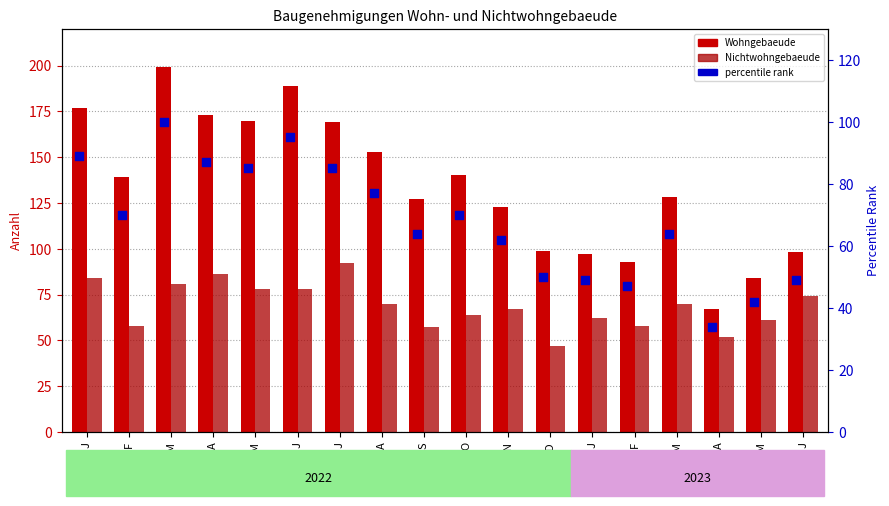

Which series has the largest total across all categories?

Wohngebaeude